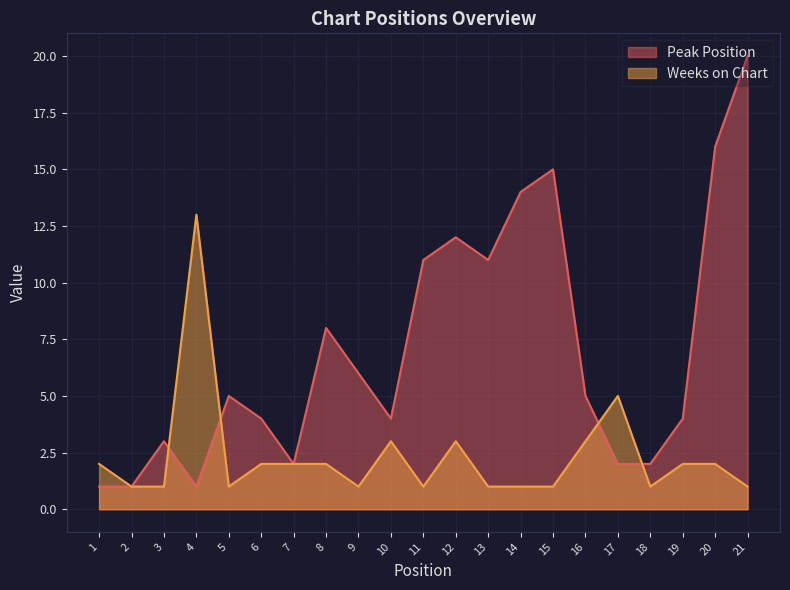

Which category has the highest value in the Peak Position series?

21